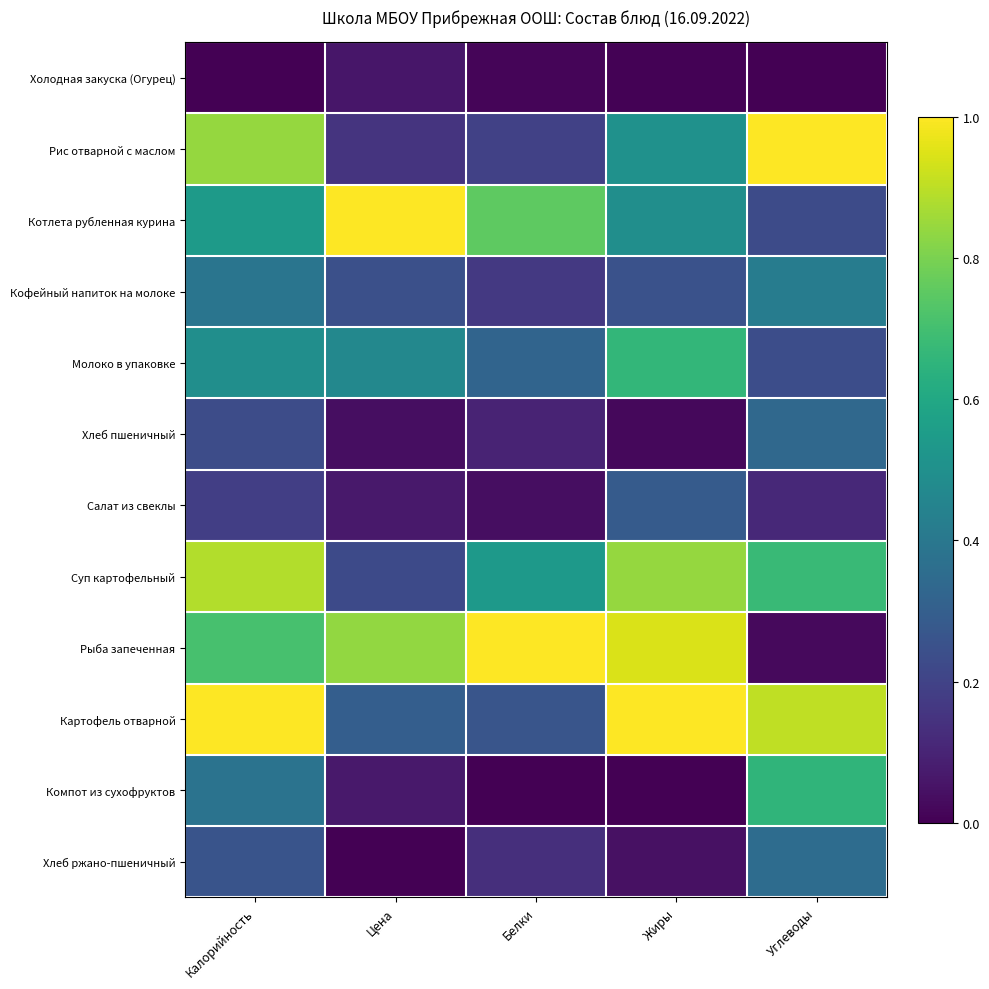

Count the number of data series in this chart.

12